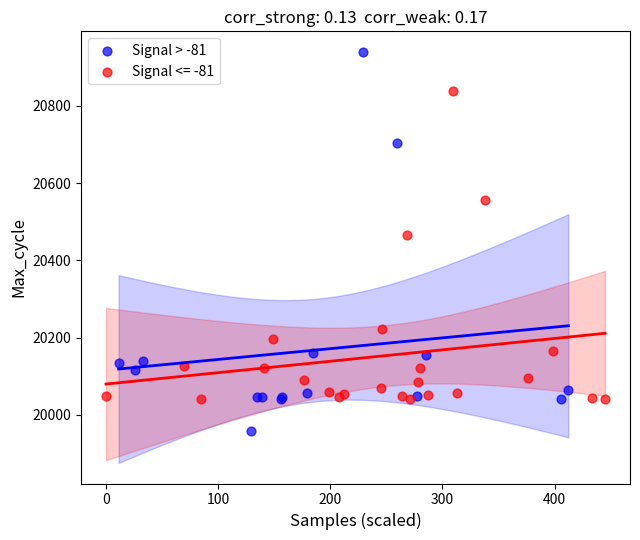

Which series reaches the minimum Y coordinate?

Signal > -81